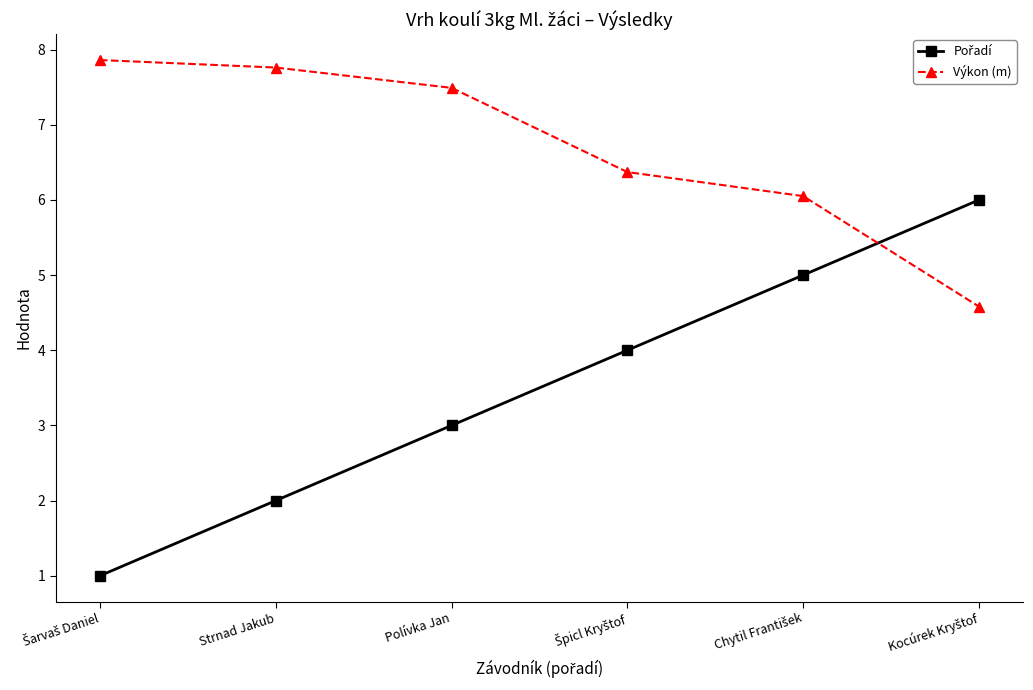

Which series has the largest total across all categories?

Výkon (m)